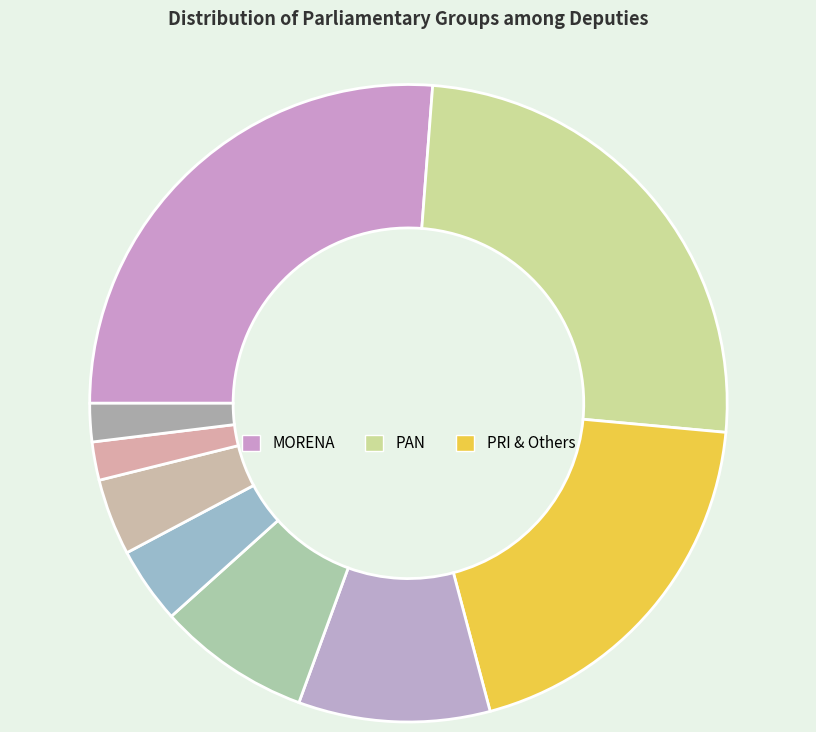

How many slices are in this pie chart?

9